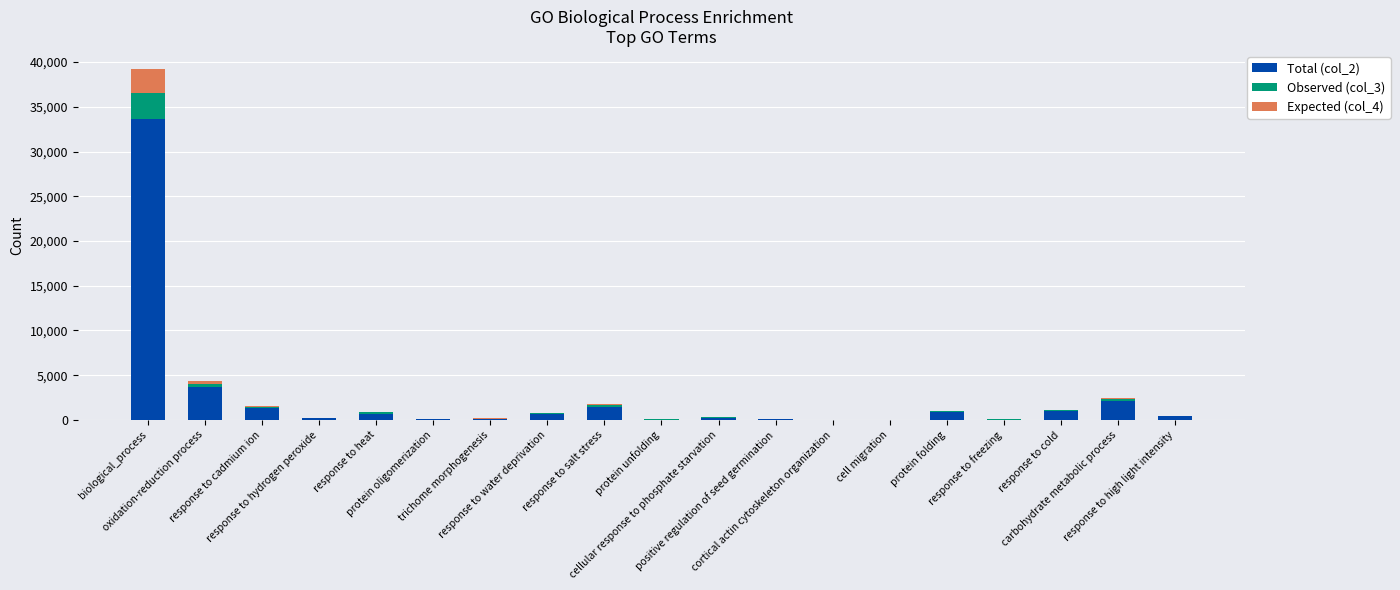

What is the highest value of the Total (col_2) series?

33682.0